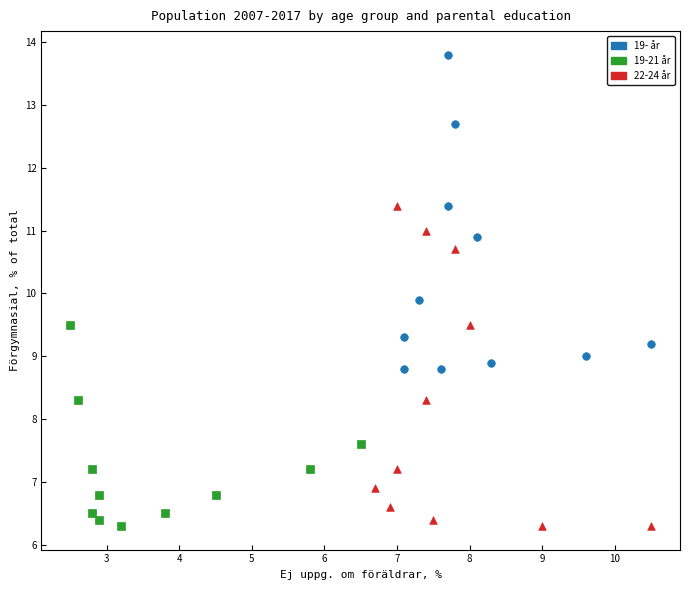

What are all the series names shown in the legend?

19- år, 19-21 år, 22-24 år